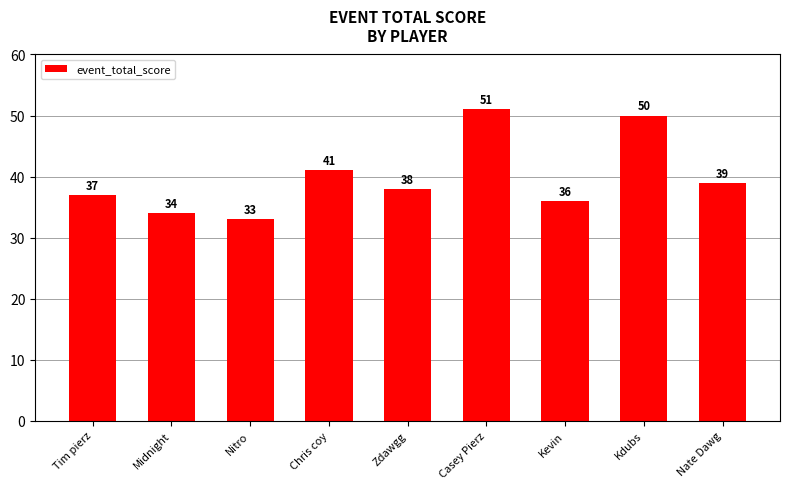

Reading left to right, extract all data points from this chart.

Tim pierz=37	Midnight=34	Nitro=33	Chris coy=41	Zdawgg=38	Casey Pierz=51	Kevin=36	Kdubs=50	Nate Dawg=39